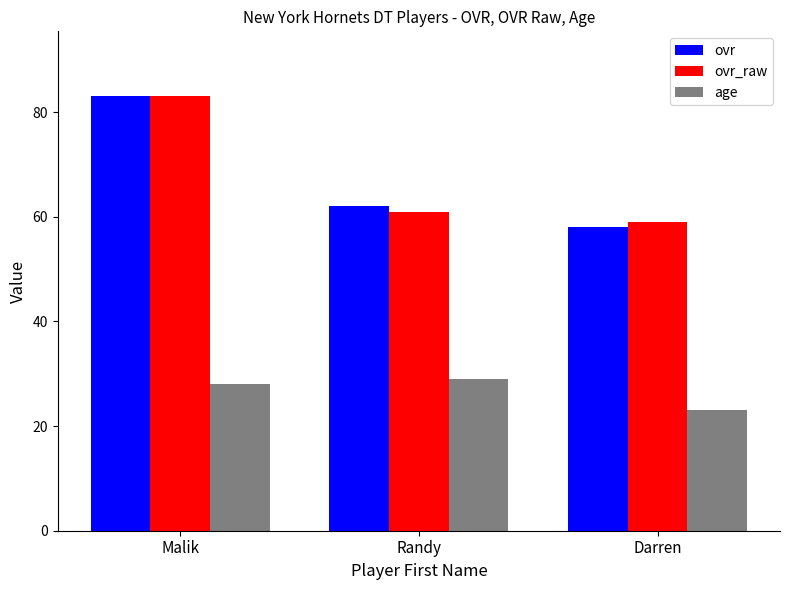

Where is ovr nearest to the value 70?

Randy